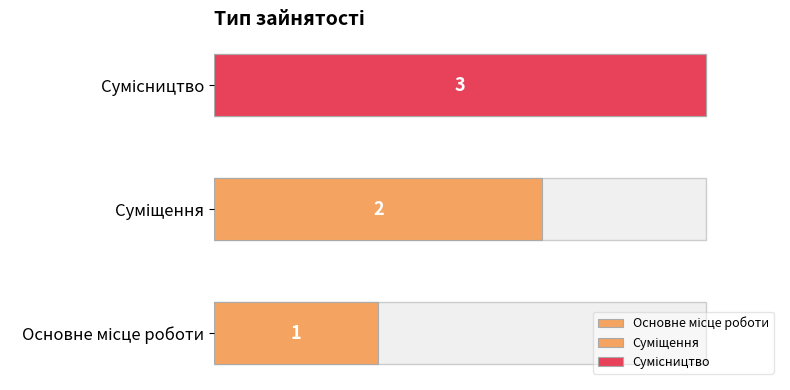

Reading left to right, what are all the values shown in this chart?

Основне місце роботи=1	Суміщення=2	Сумісництво=3